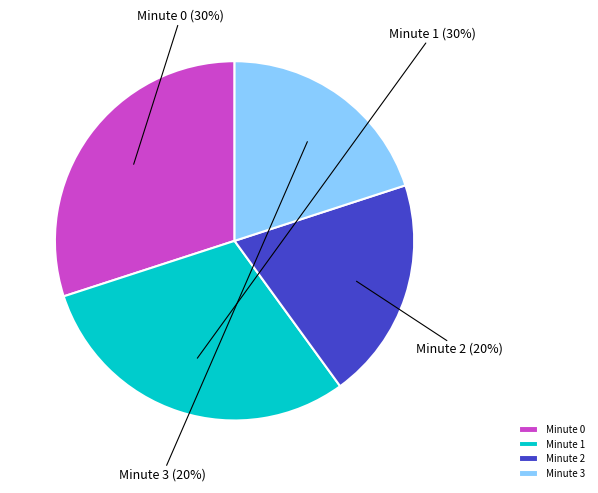

To the nearest percent, what is the combined percentage of Minute 2 and Minute 1?

50%